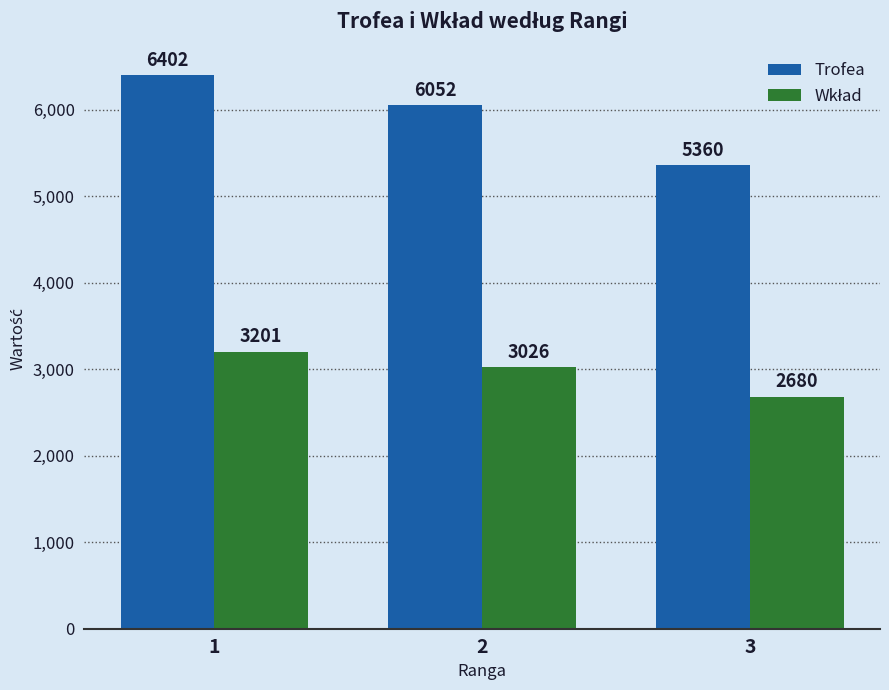

Count the Trofea values in the range 5360 to 6402.

3